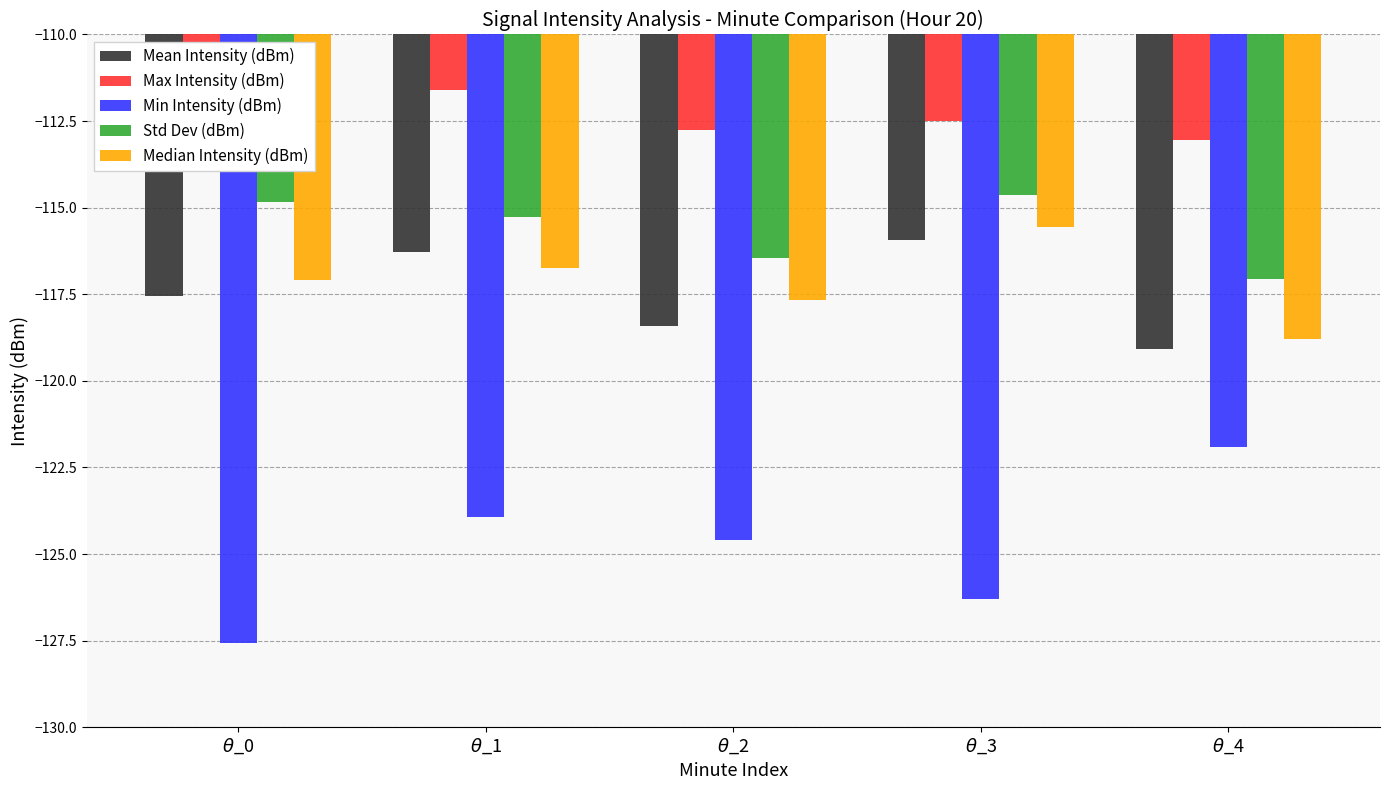

What is the sum of all Mean Intensity (dBm) values?

-587.3